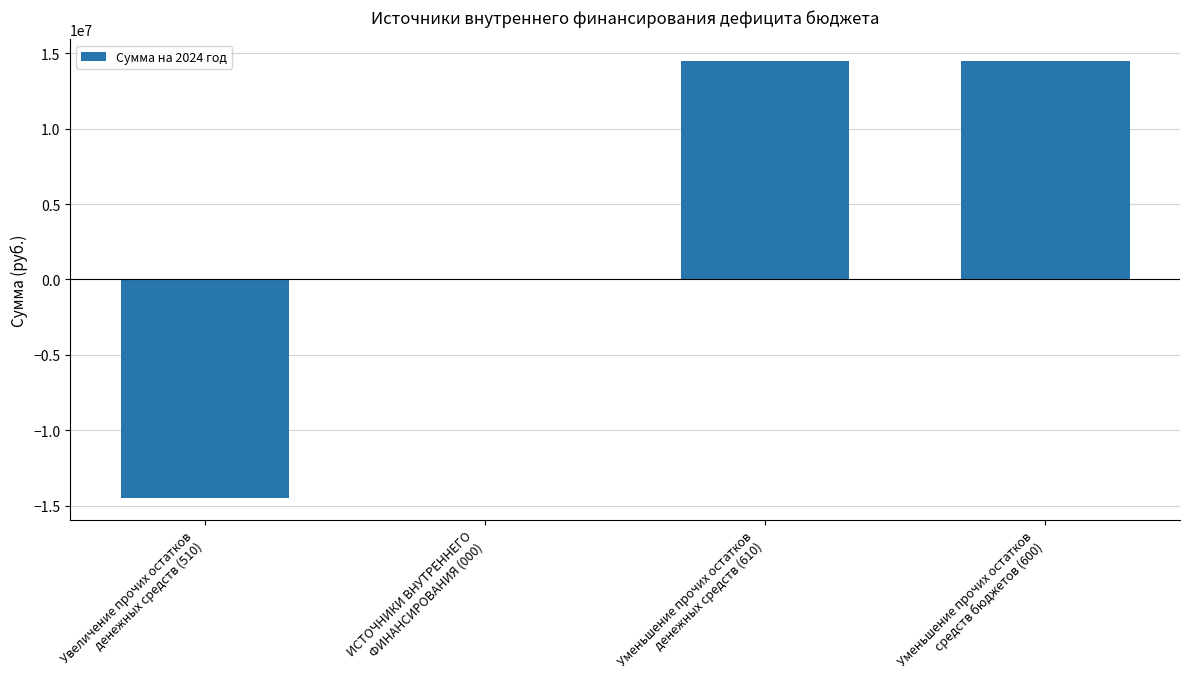

The chart shows a value of -14466846.0 at Увеличение прочих остатков
денежных средств (510). True or false?

True